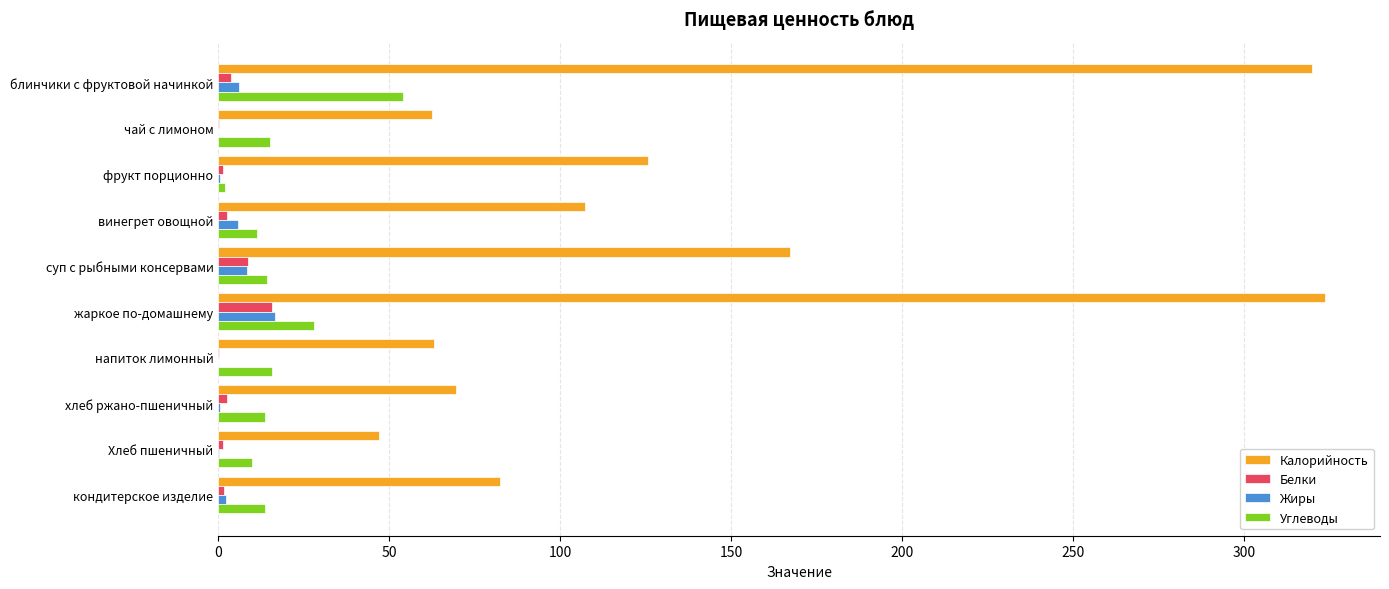

What is the greatest value displayed?

323.6